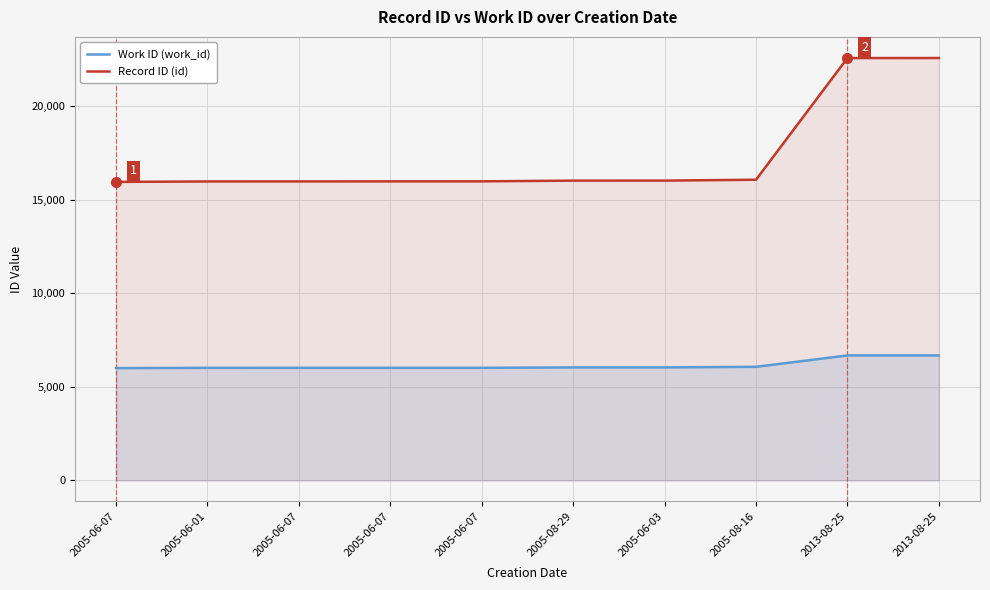

Read the Work ID (work_id) value at 2005-08-29, to the nearest 10.

6040